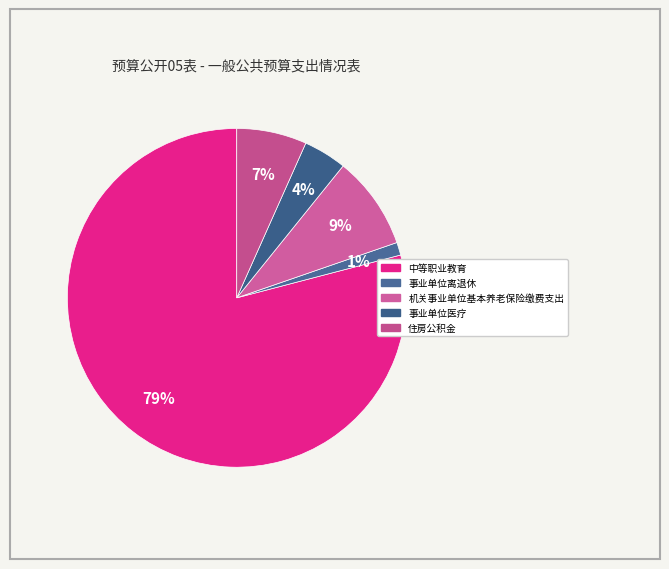

True or false: 机关事业单位基本养老保险缴费支出 accounts for 9% of the total.

True